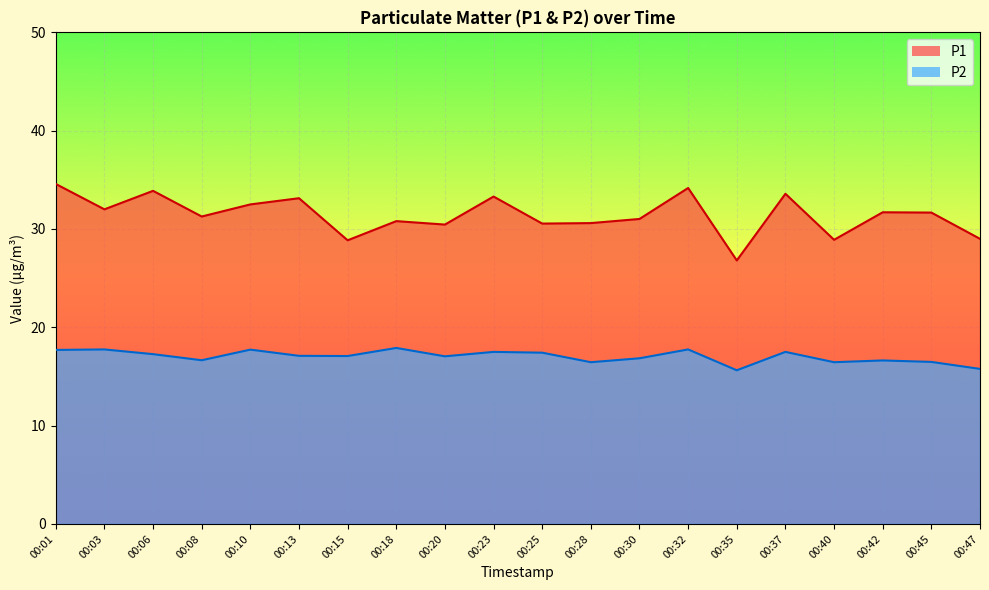

Is the value of P2 at 00:15 greater than the value of P1 at 00:10?

No